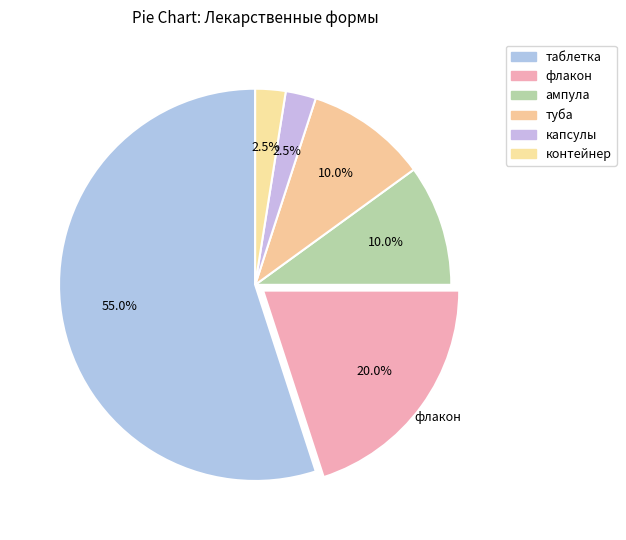

Which has a higher value, таблетка or туба?

таблетка